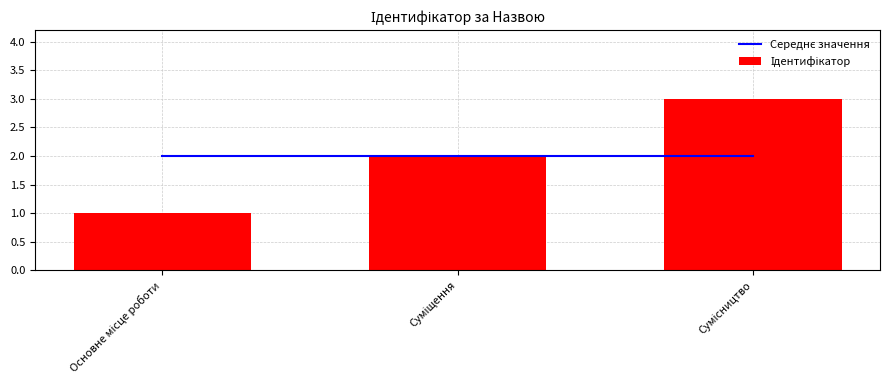

Is it true that Ідентифікатор equals 1 at Основне місце роботи?

True